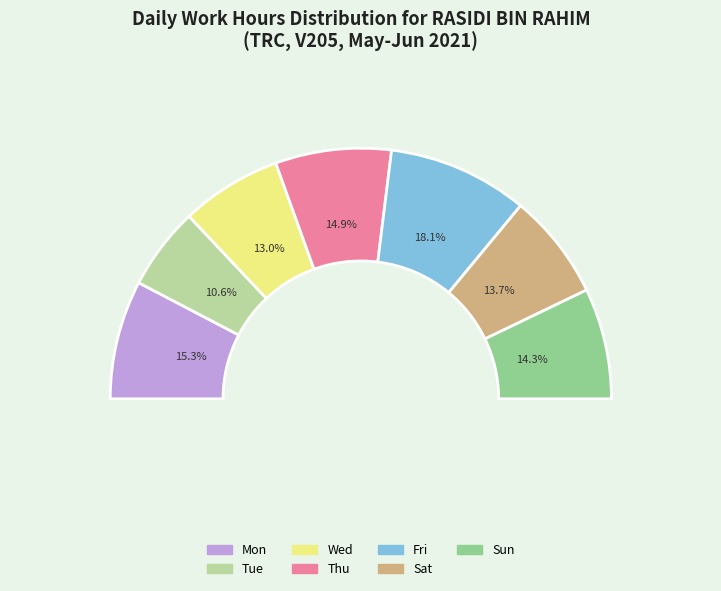

What is the ratio of the value at Tue to the value at Wed?

0.8